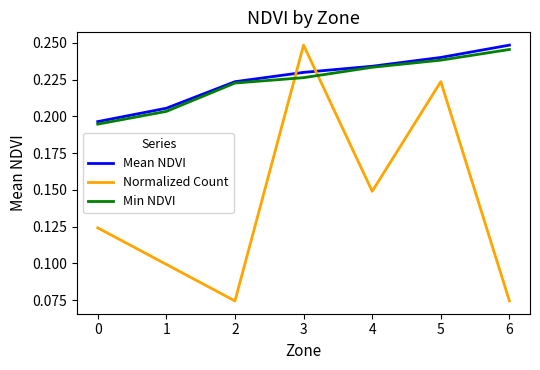

How many intersections are there between Min NDVI and Normalized Count?

2